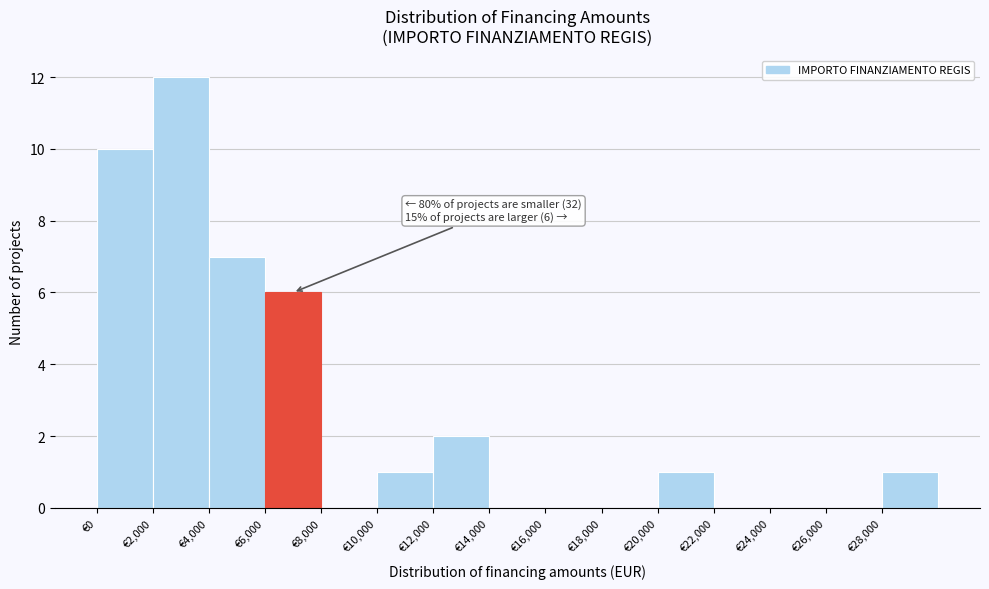

Which range on the x-axis has the tallest bar?

2000 to 4000